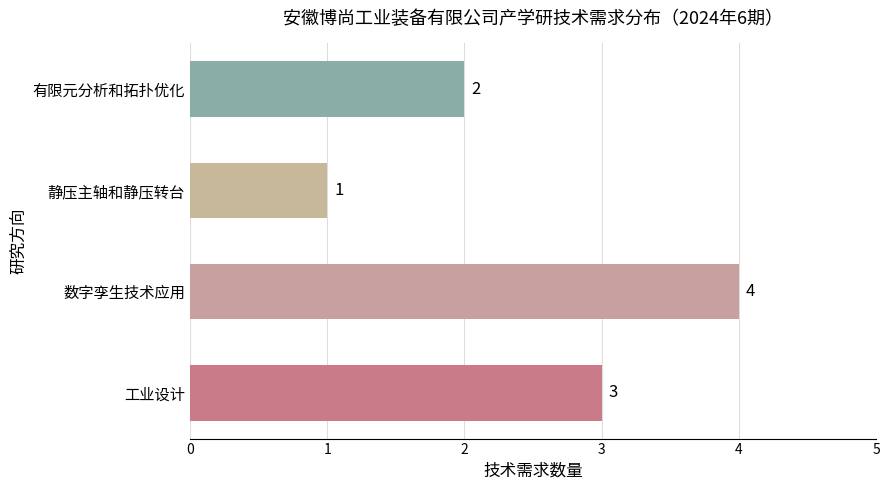

Where is the data nearest to the value 2?

有限元分析和拓扑优化